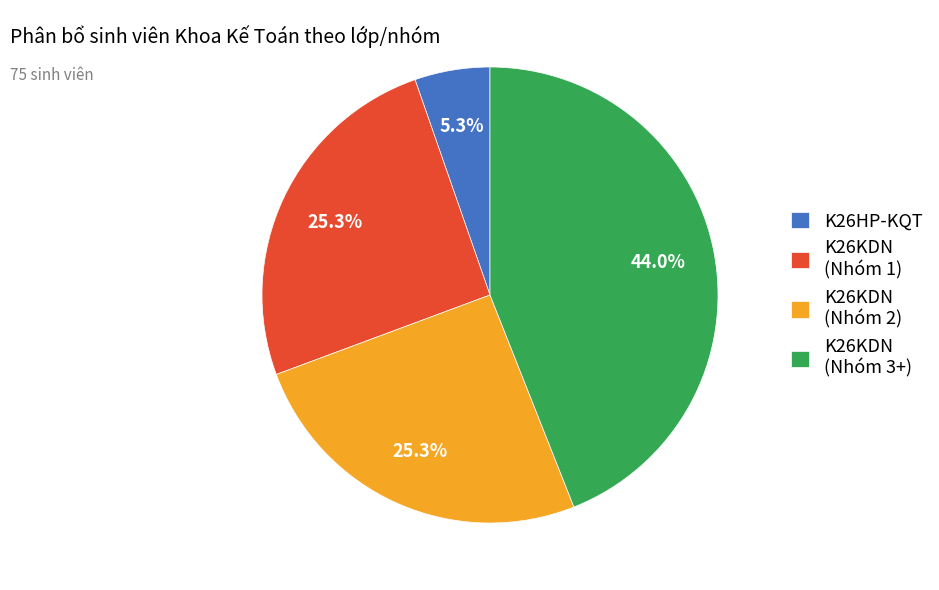

How many segments does this pie chart have?

4